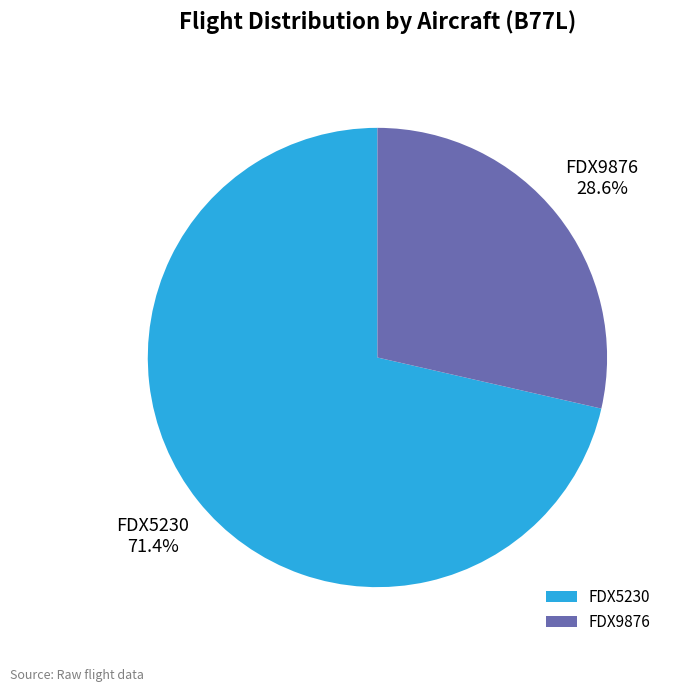

To the nearest percent, what is the difference between the FDX5230 and FDX9876 slice percentages?

43%